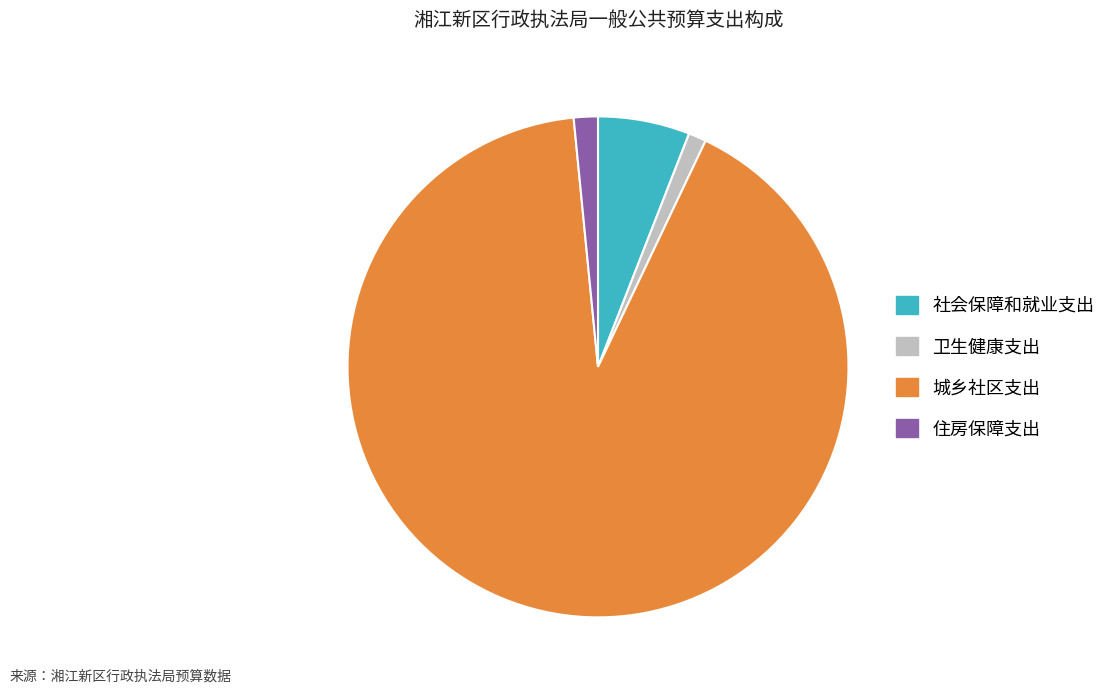

How many segments does this pie chart have?

4